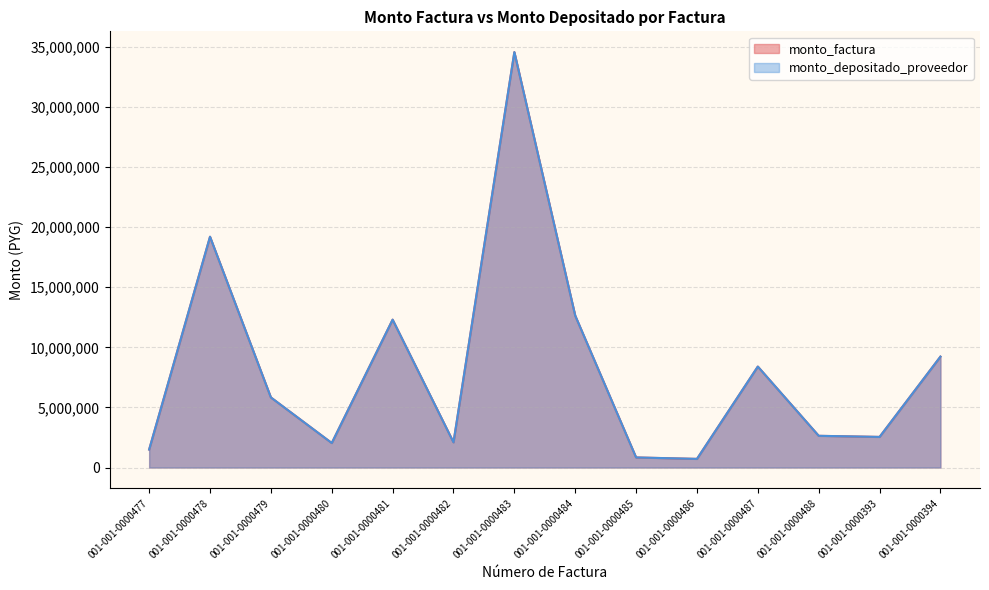

Reading left to right, list all the values displayed in this chart.

monto_factura: 001-001-0000477=1498620	001-001-0000478=19200000	001-001-0000479=5832000	001-001-0000480=2040000	001-001-0000481=12302400	001-001-0000482=2100000	001-001-0000483=34560000	001-001-0000484=12636000	001-001-0000485=840000	001-001-0000486=720000	001-001-0000487=8400000	001-001-0000488=2640000	001-001-0000393=2547654	001-001-0000394=9226800
monto_depositado_proveedor: 001-001-0000477=1498620	001-001-0000478=19200000	001-001-0000479=5832000	001-001-0000480=2040000	001-001-0000481=12302400	001-001-0000482=2100000	001-001-0000483=34560000	001-001-0000484=12636000	001-001-0000485=840000	001-001-0000486=720000	001-001-0000487=8400000	001-001-0000488=2640000	001-001-0000393=2547654	001-001-0000394=9226800